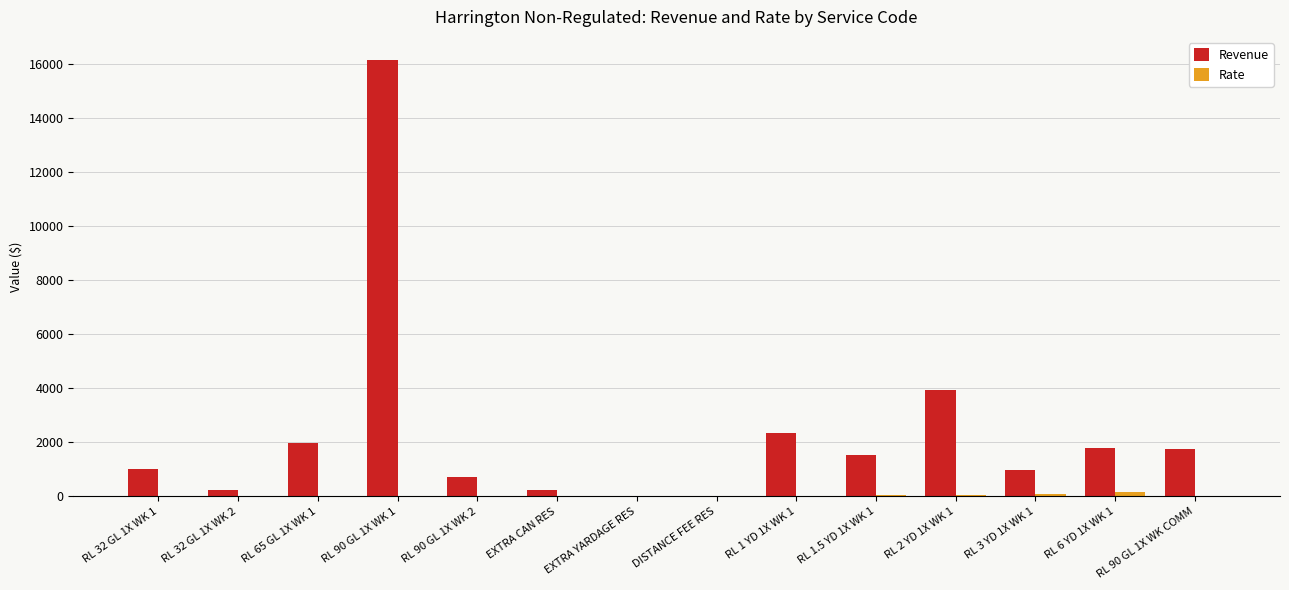

At which label does Revenue first exceed 1528?

RL 65 GL 1X WK 1